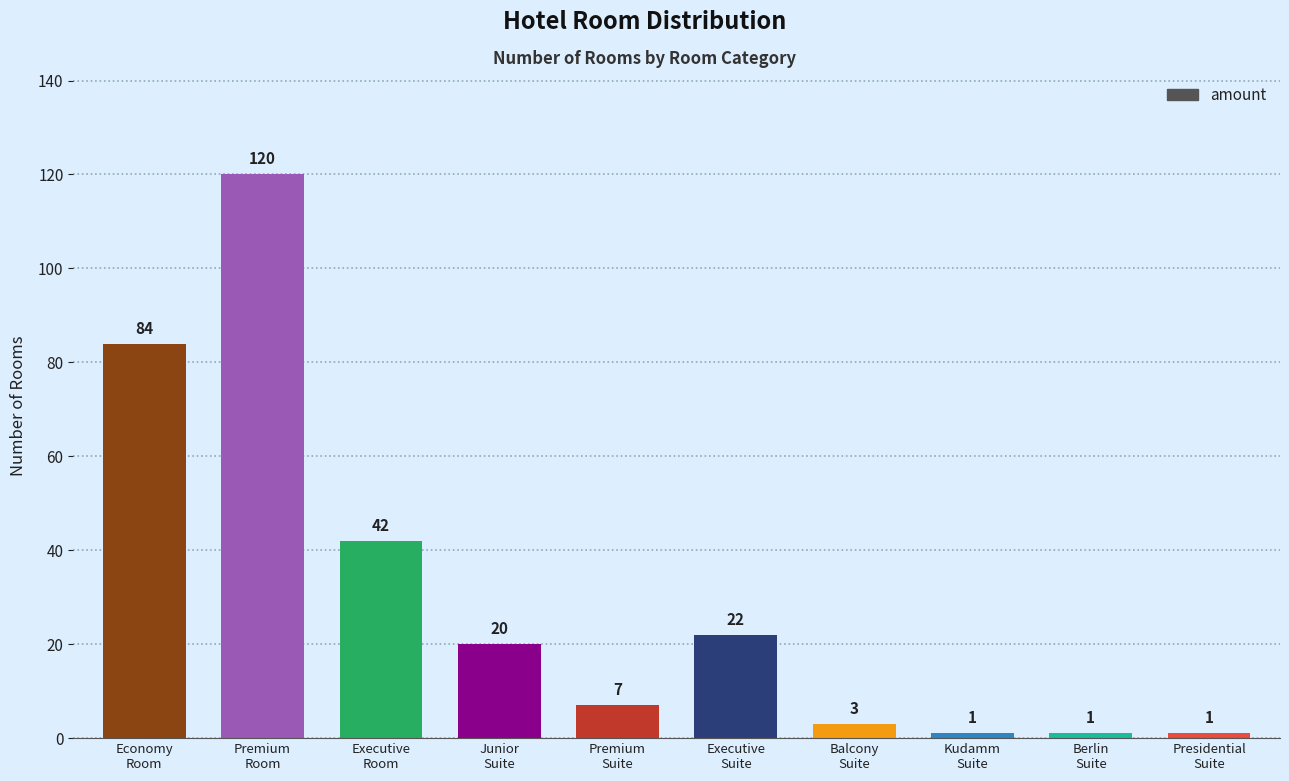

What is the maximum value shown in the chart?

120